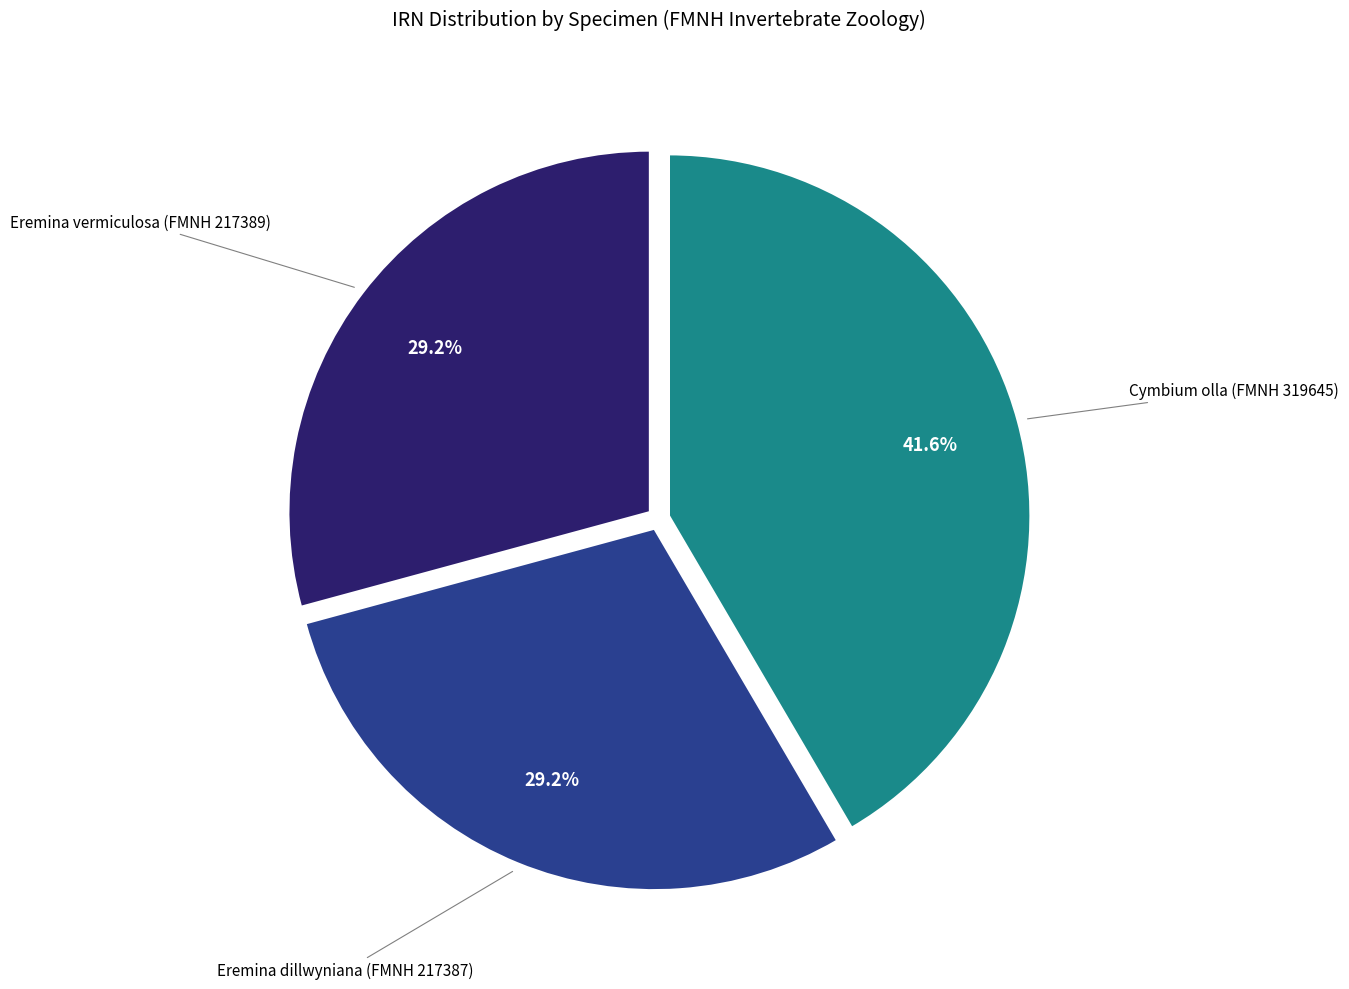

Does any single category account for the majority?

No